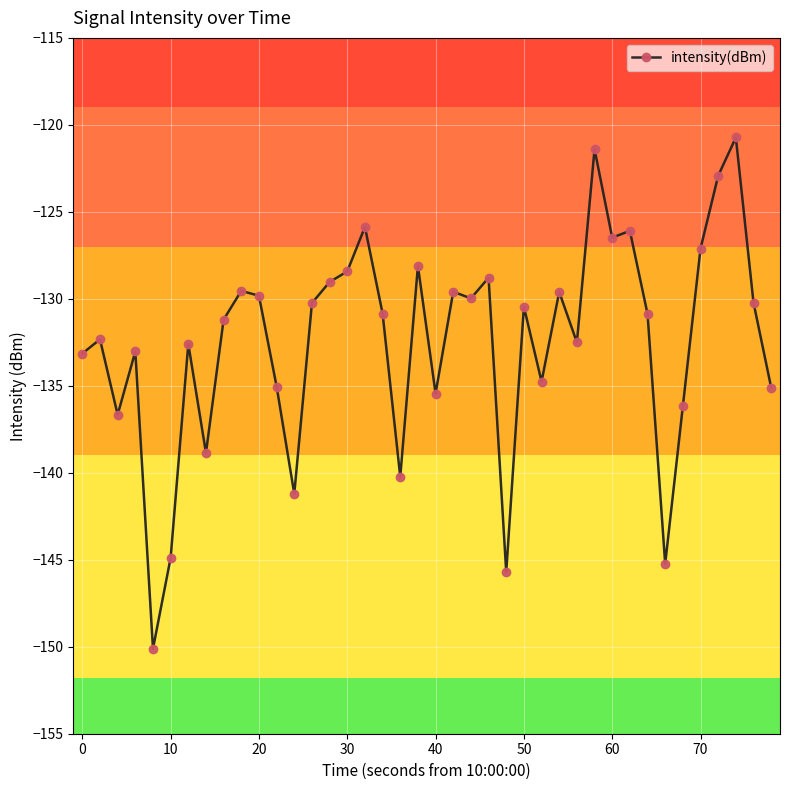

What is the average value?

-132.5